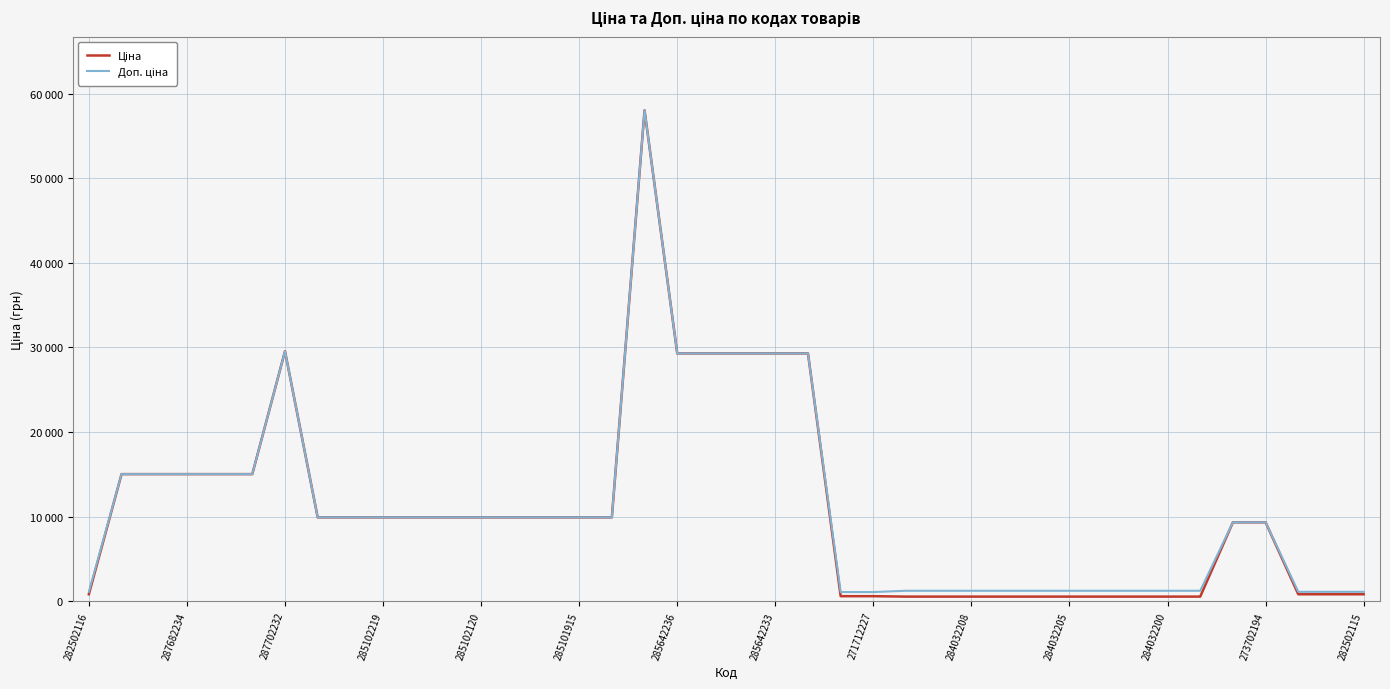

True or false: Ціна has more than 2 interior local peaks.

False